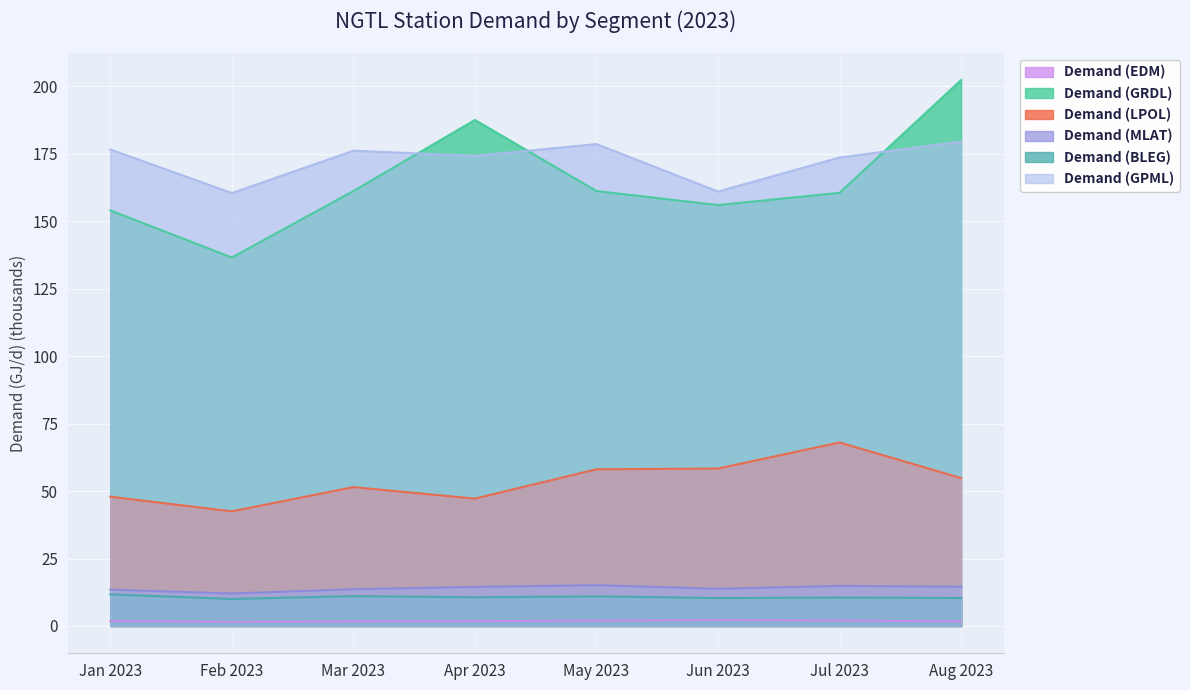

Rank the categories by Demand (GRDL) value from highest to lowest.

Aug 2023, Apr 2023, Mar 2023, May 2023, Jul 2023, Jun 2023, Jan 2023, Feb 2023